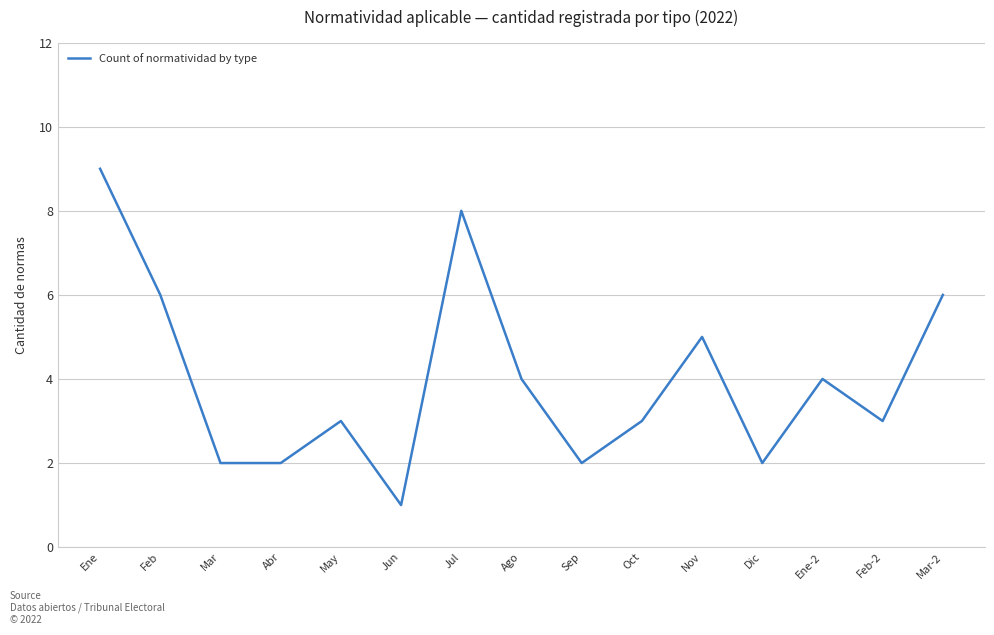

How many values are between 2 and 6?

12